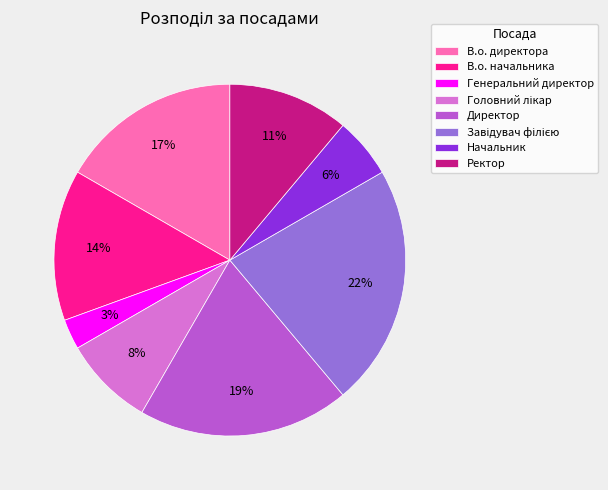

The Директор slice represents 27% of the pie. True or false?

False